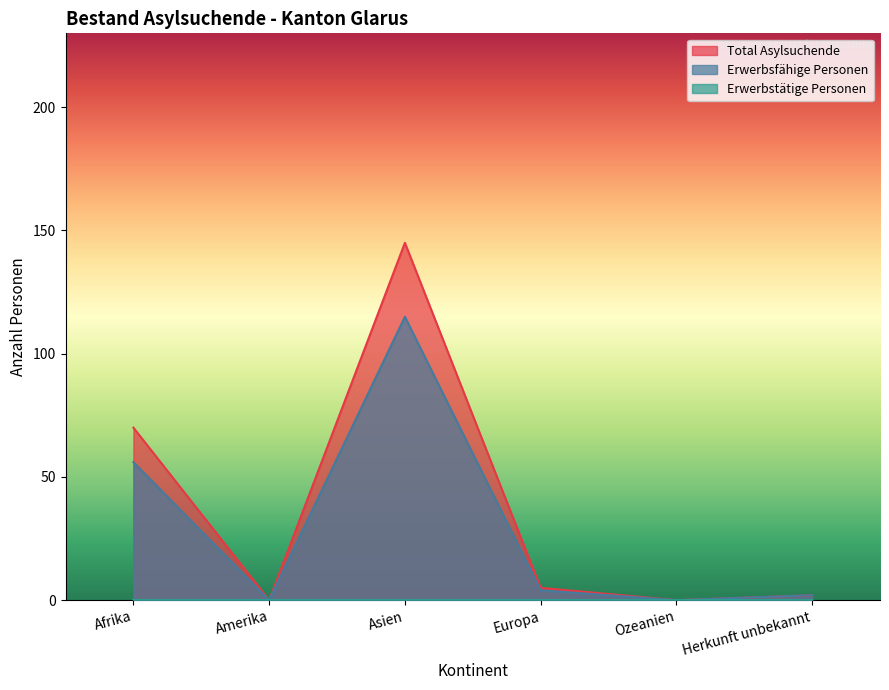

True or false: Total Asylsuchende has a value of 101 at Ozeanien.

False